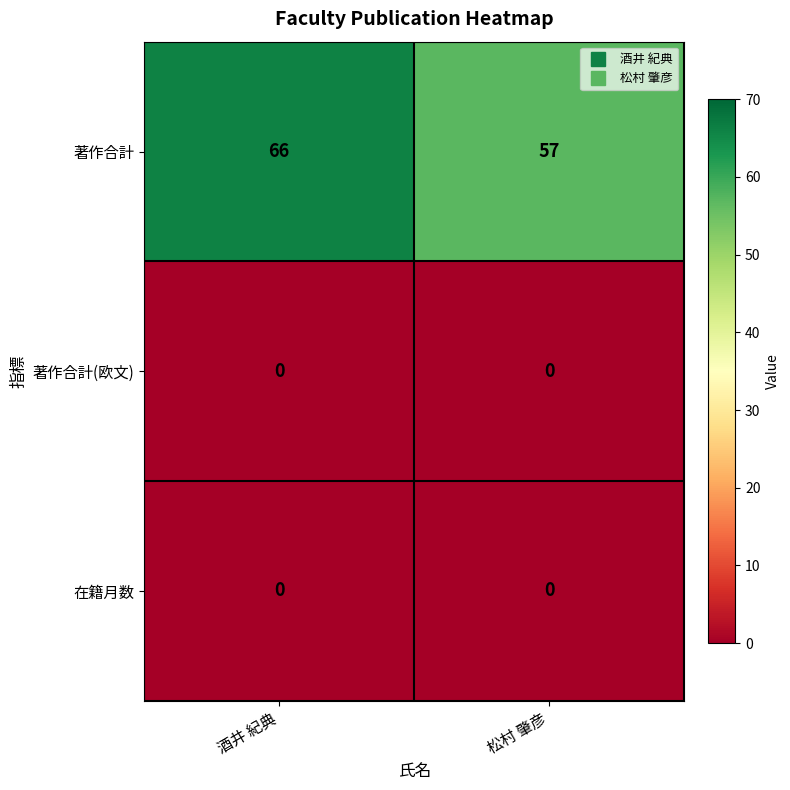

What is the spread (max minus min) of values at 松村 肇彦?

57